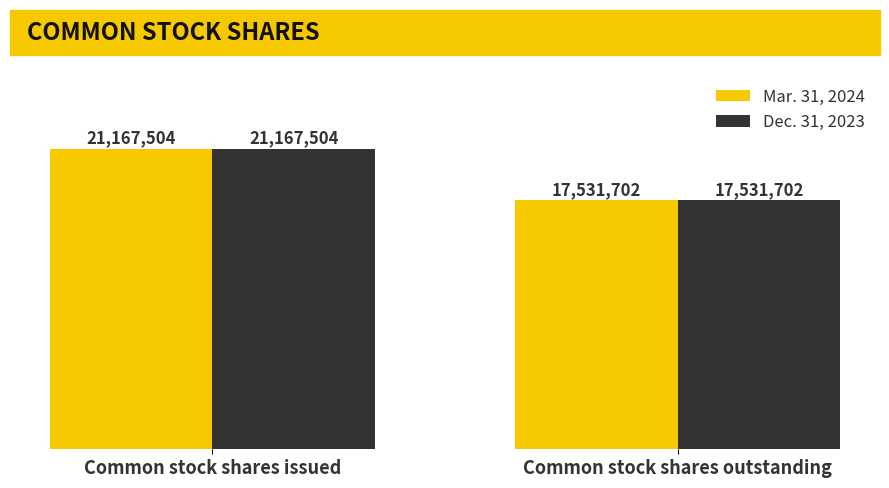

What are all the series names shown in the legend?

Mar. 31, 2024, Dec. 31, 2023